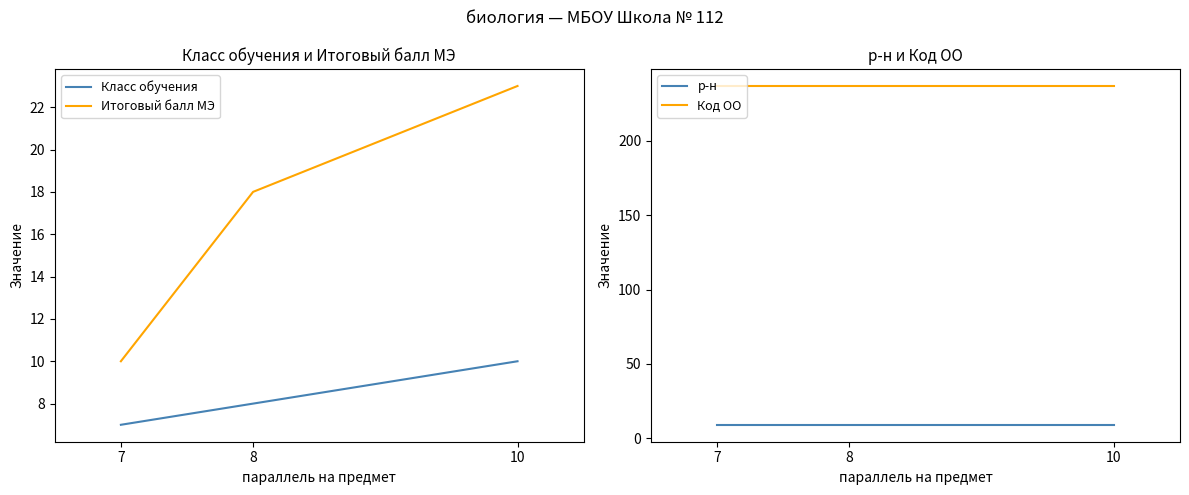

True or false: Итоговый балл МЭ has a value of 18 at 8.

True